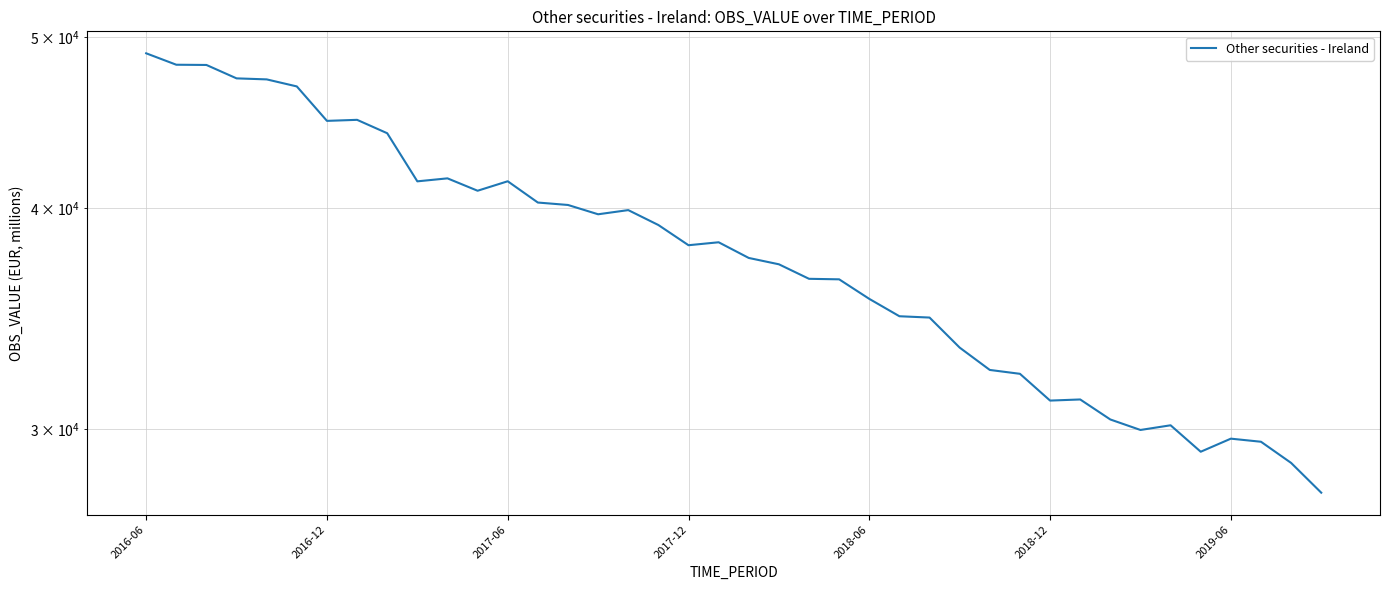

At which label is the value closest to 38278?

19